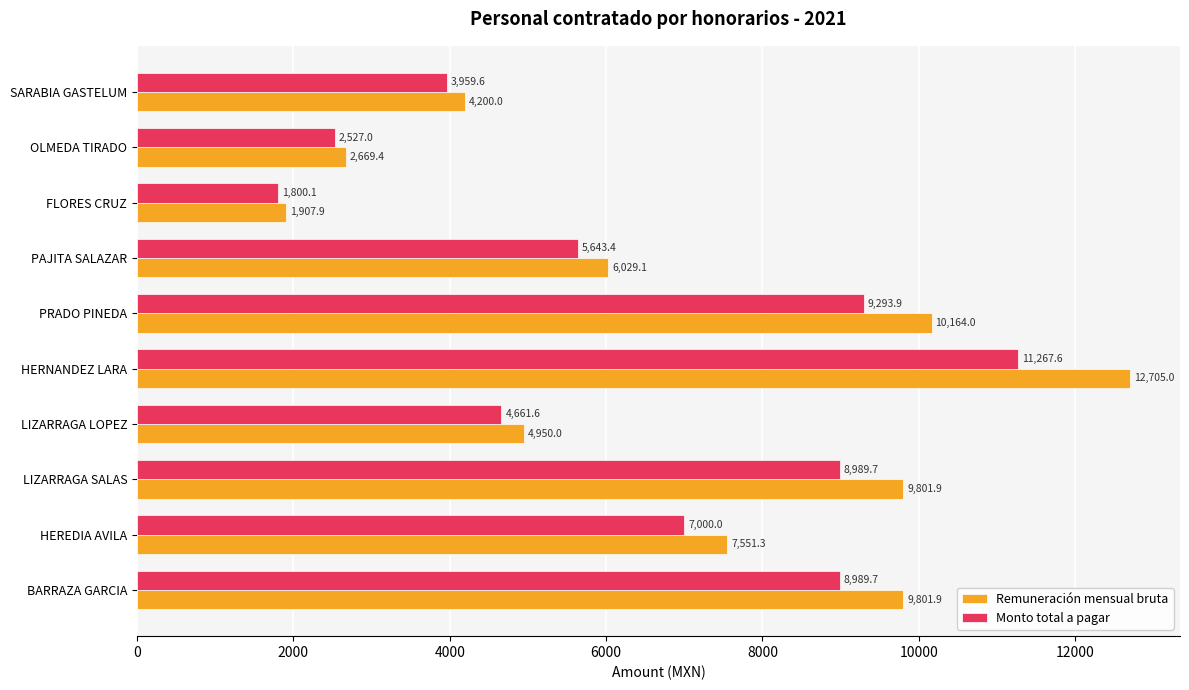

True or false: Monto total a pagar has a value of 8989.7 at LIZARRAGA SALAS.

True